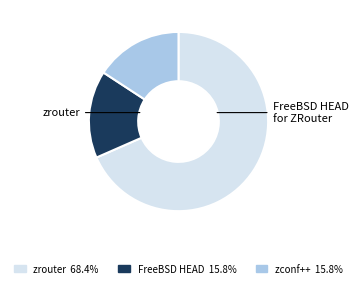

Count the number of slices in the pie.

3